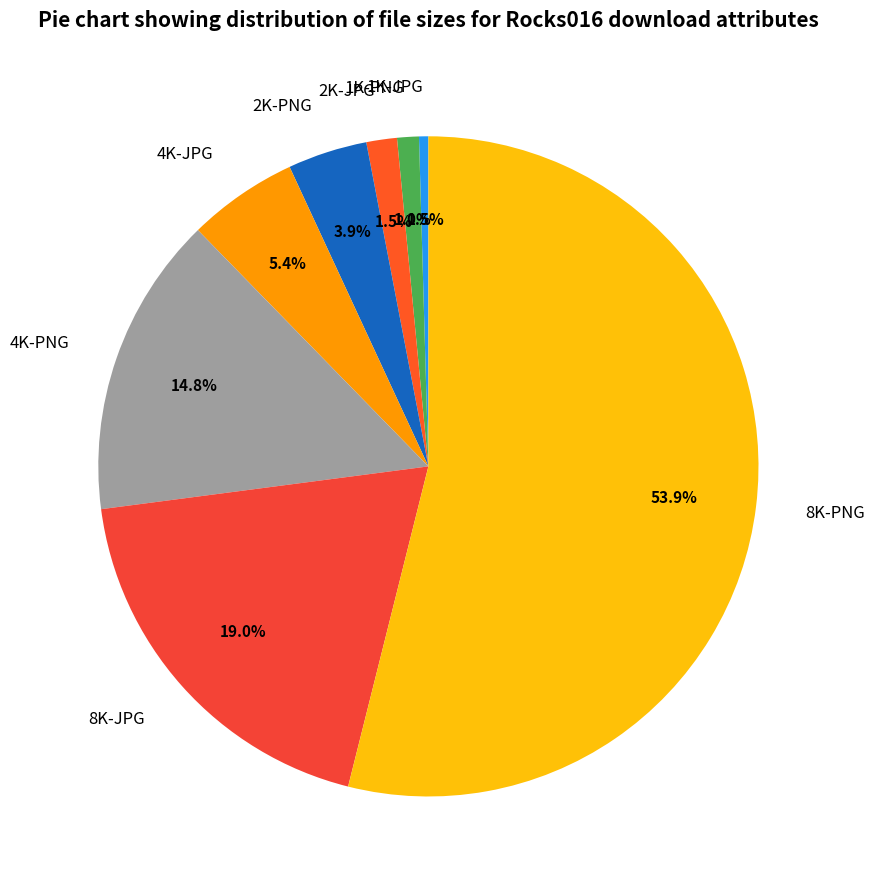

To the nearest percent, what portion does 1K-PNG represent?

1%